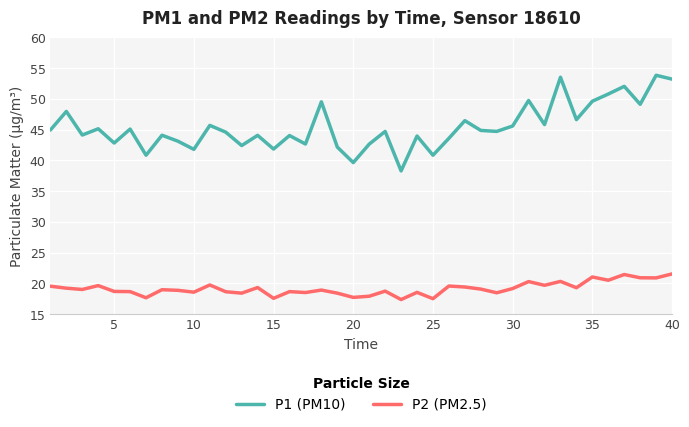

Rank the series by their maximum value, from highest to lowest.

P1 (PM10), P2 (PM2.5)